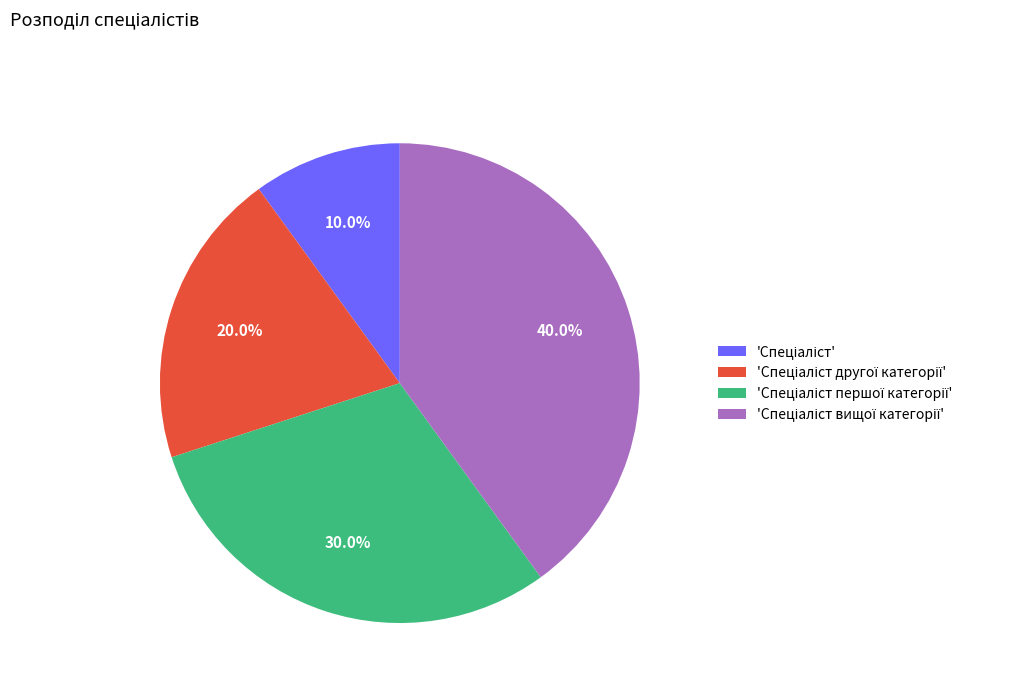

Does any single category account for the majority?

No